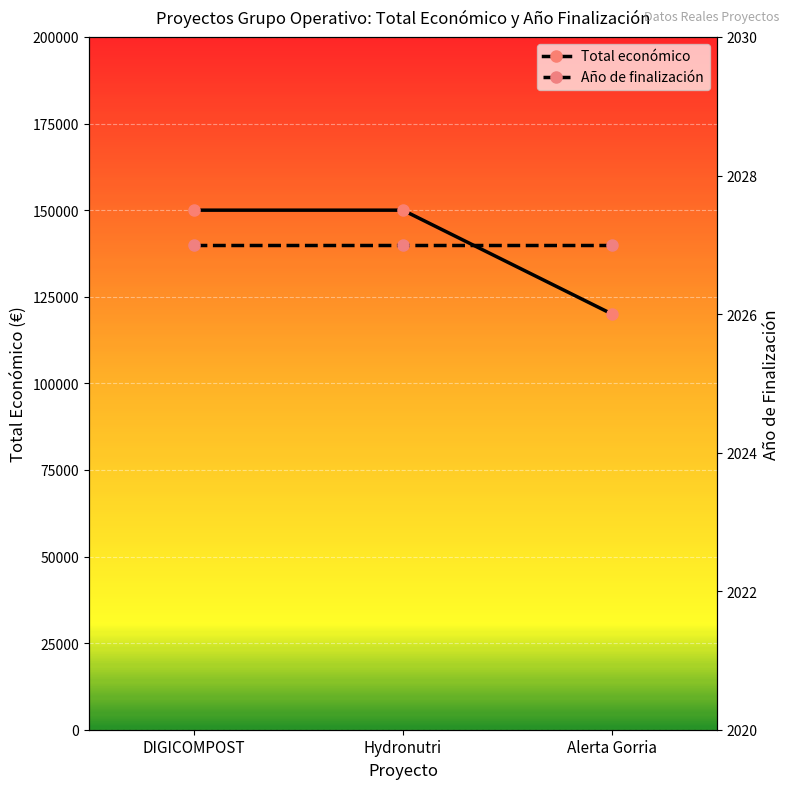

Reading right to left, list all the values displayed in this chart.

Total económico: 120000	150000	150000
Año de finalización: 2027	2027	2027